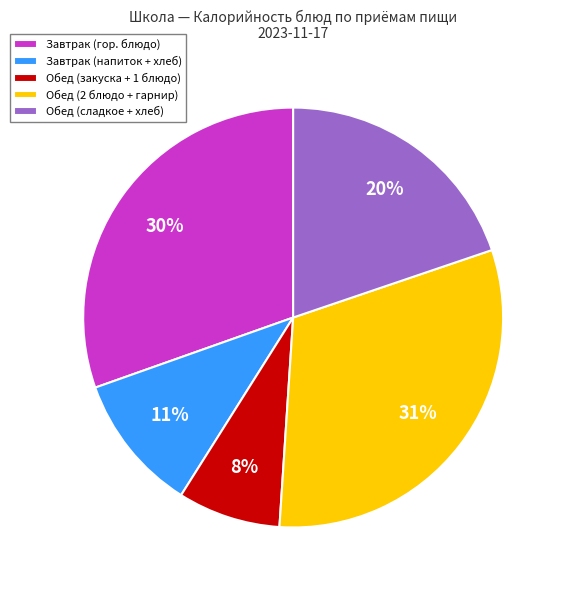

To the nearest percent, what percentage of the pie is Обед (закуска + 1 блюдо)?

8%